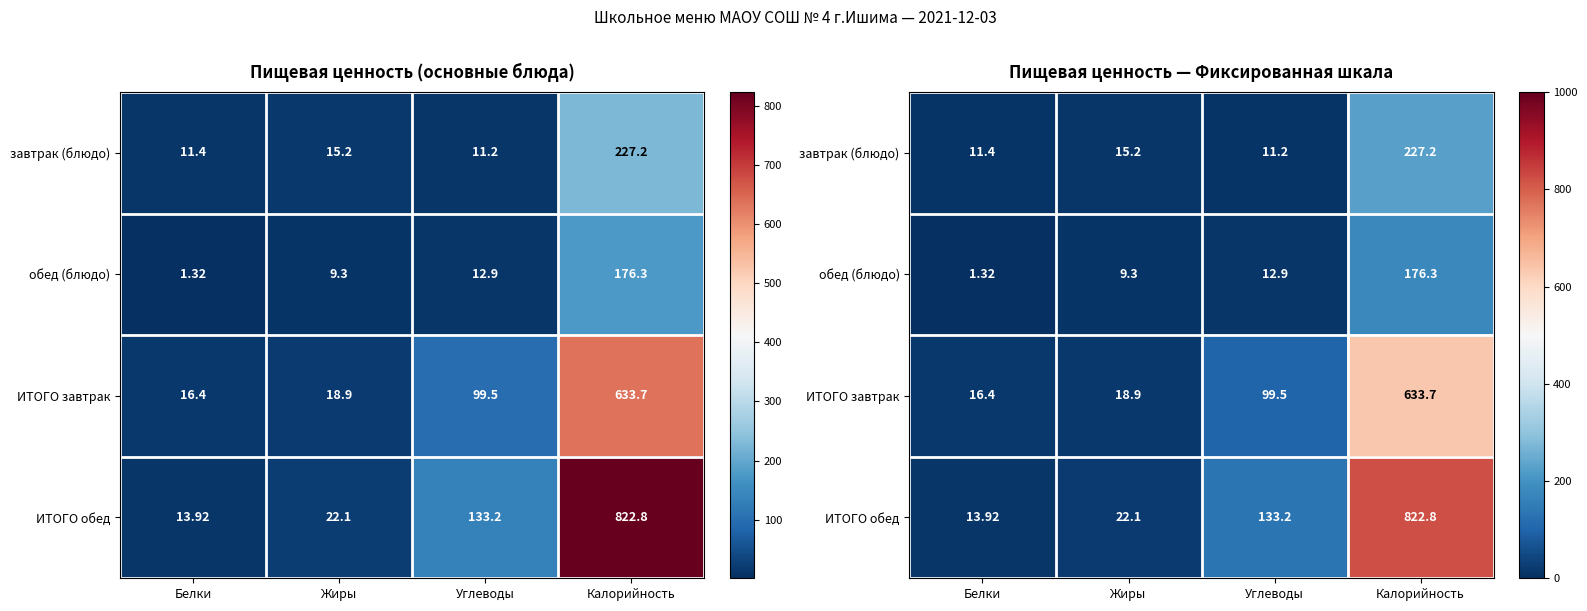

At which category is the sum across all series the highest?

Калорийность